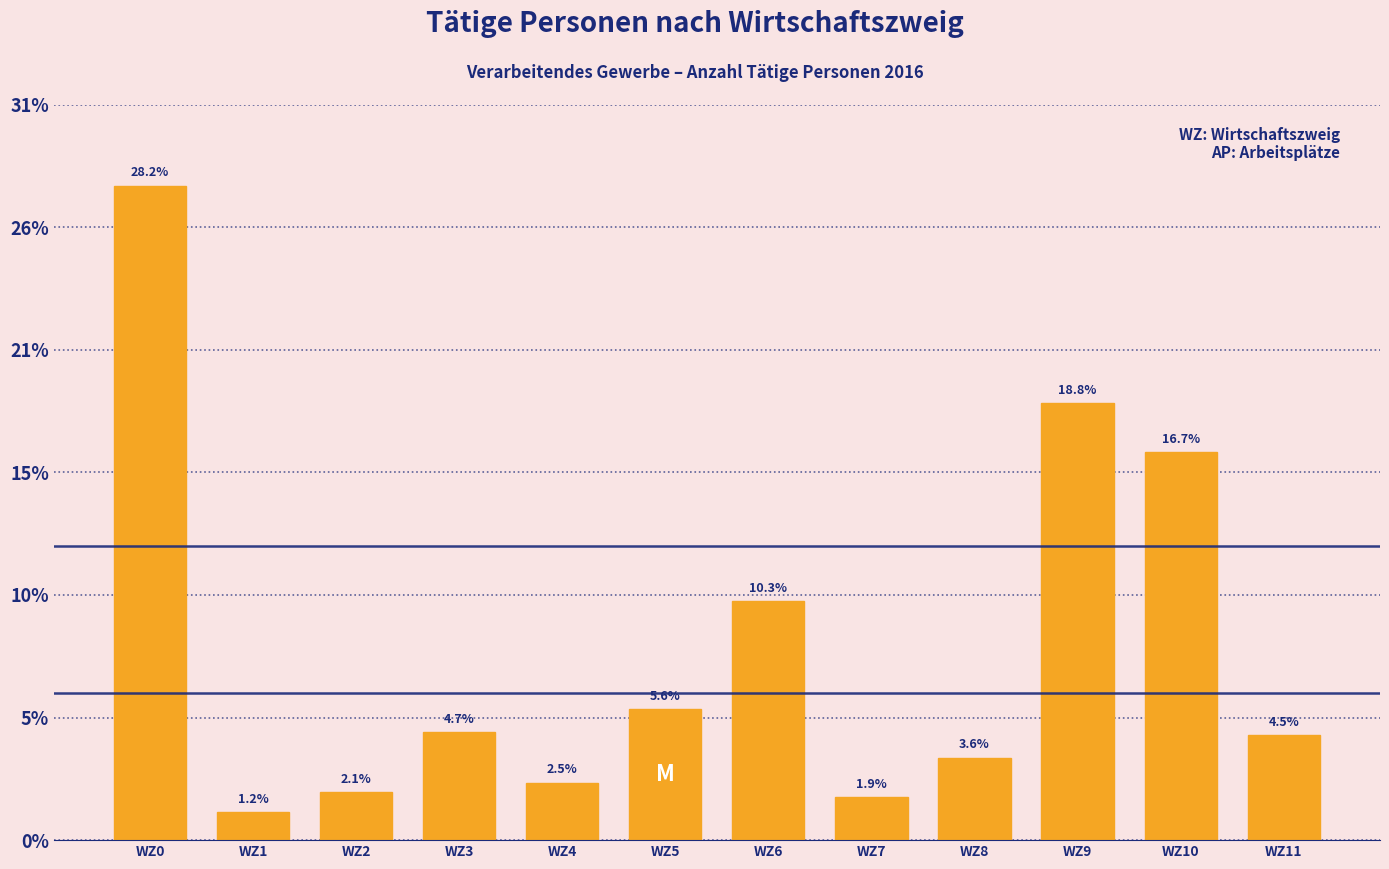

Does the chart contain any negative values?

No